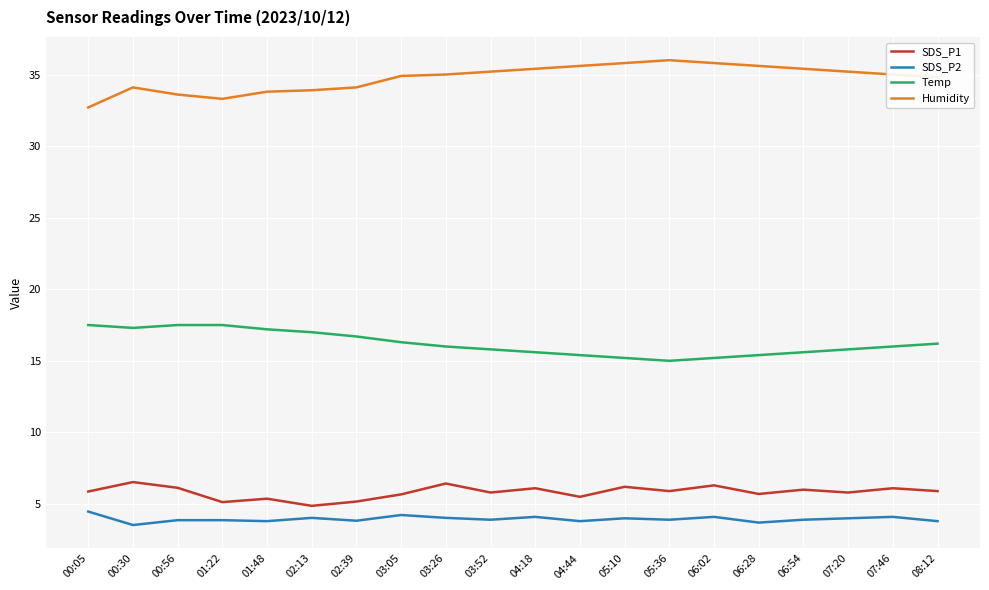

What are all the series names shown in the legend?

SDS_P1, SDS_P2, Temp, Humidity